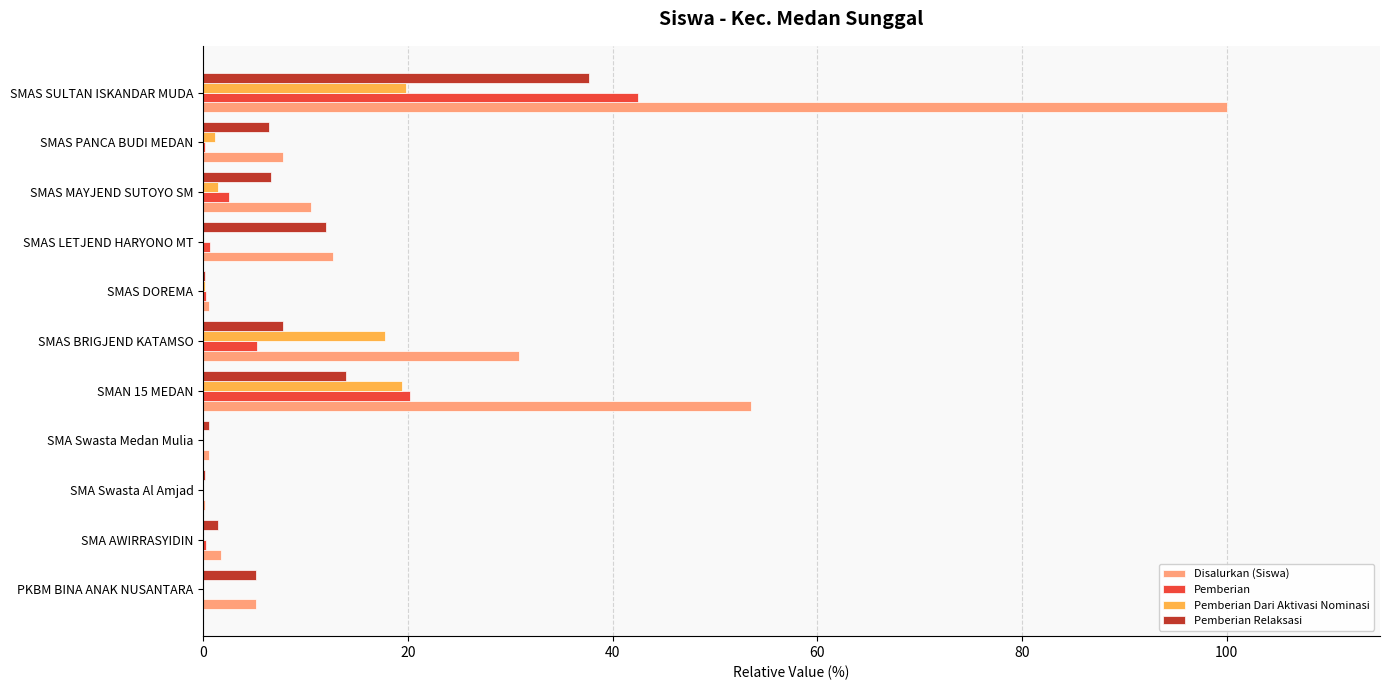

What is the sum of all Pemberian Dari Aktivasi Nominasi values?

59.8